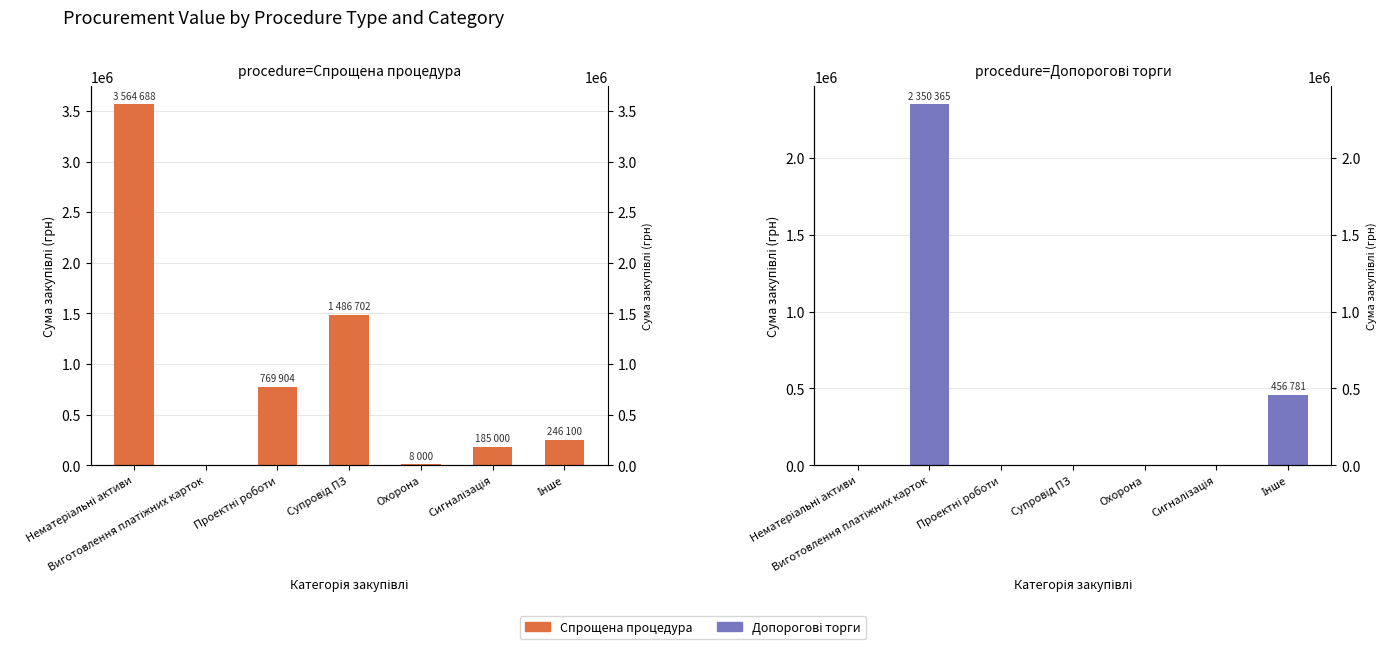

Reading right to left, transcribe all the data shown in this chart.

Спрощена процедура: 246100	185000	8000	1486702	769904	0	3564688
Допорогові торги: 456781	0	0	0	0	2350365	0